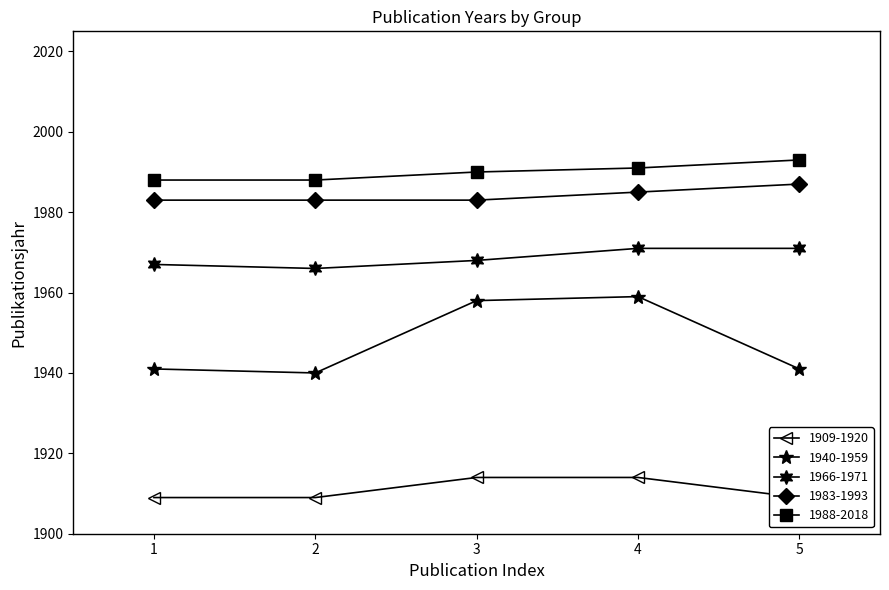

What is the total value across all series at 4?

9820